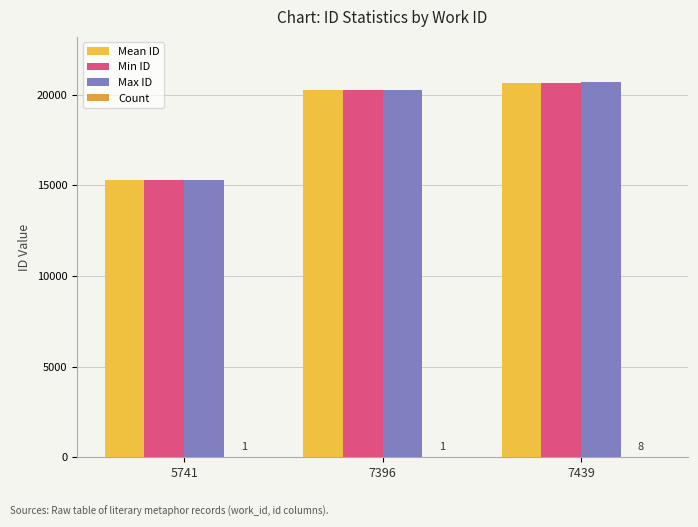

Reading left to right, extract all data points from this chart.

Mean ID: 15297	20239	20632
Min ID: 15297	20239	20639
Max ID: 15297	20239	20702
Count: 1	1	8